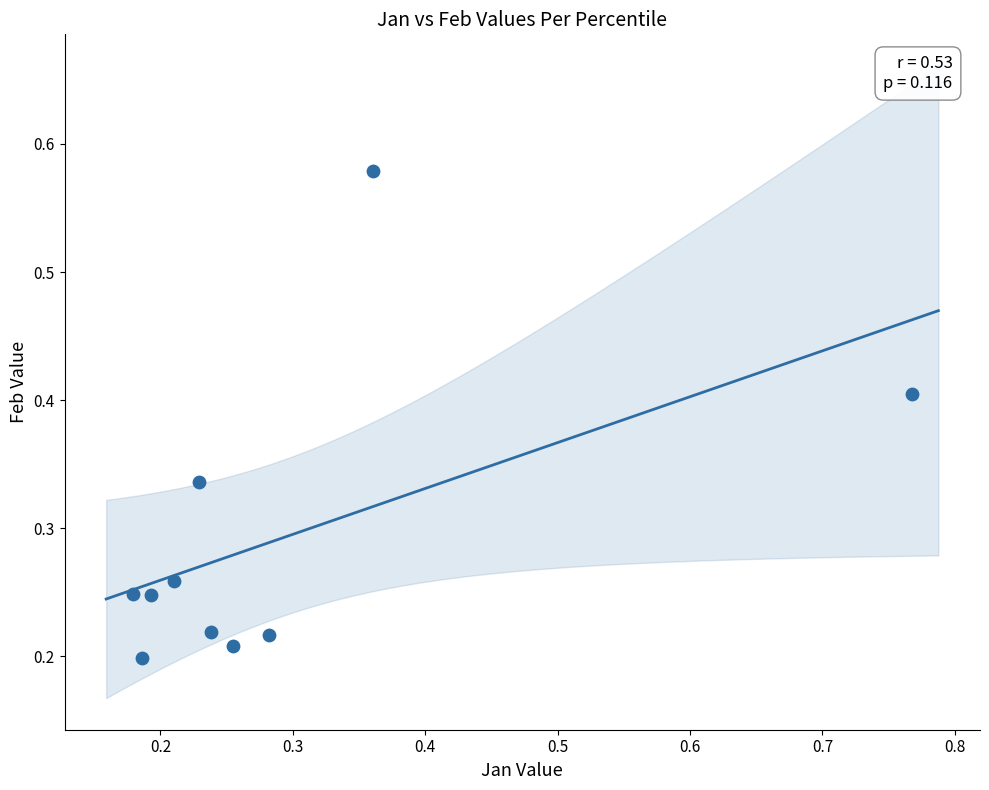

What is the range of Y values (max minus min)?

0.4